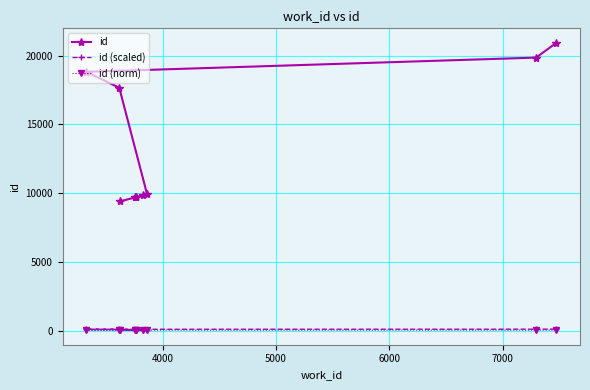

True or false: id and id (norm) intersect in this chart.

False